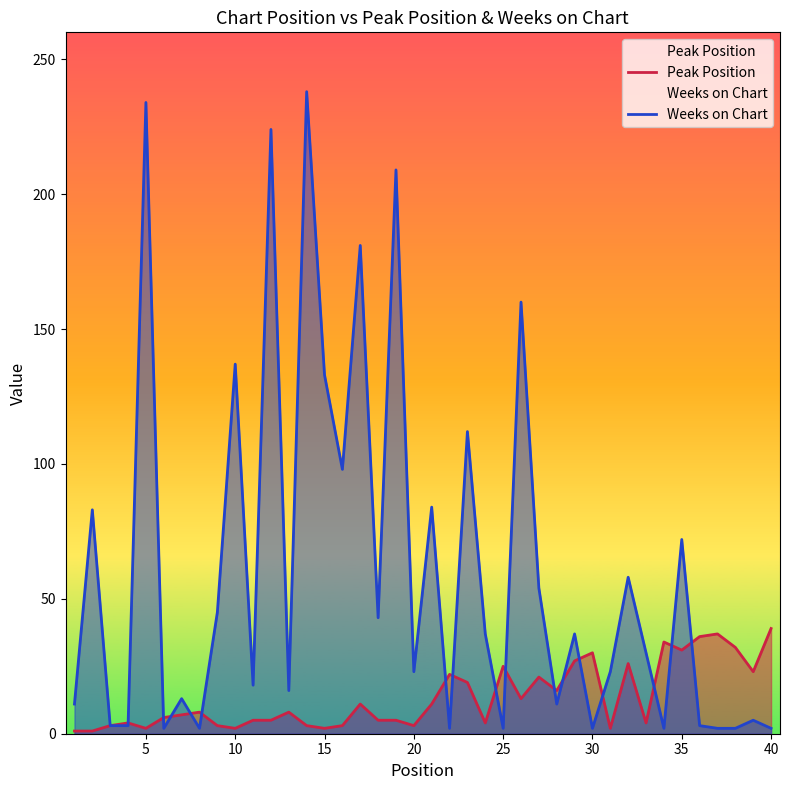

Which series has the largest range (max minus min)?

Weeks on Chart